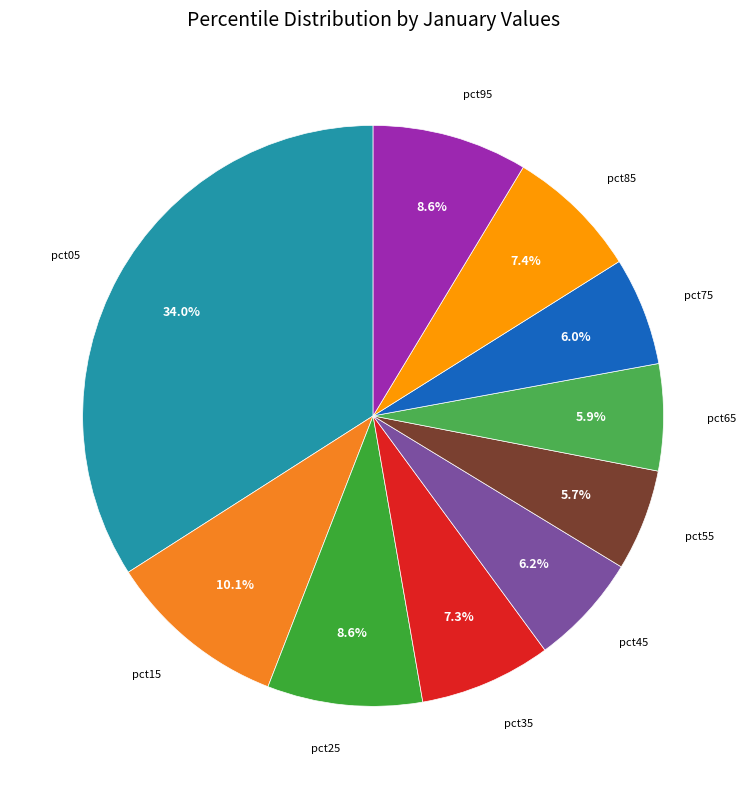

What is the smallest slice in the pie chart?

pct55